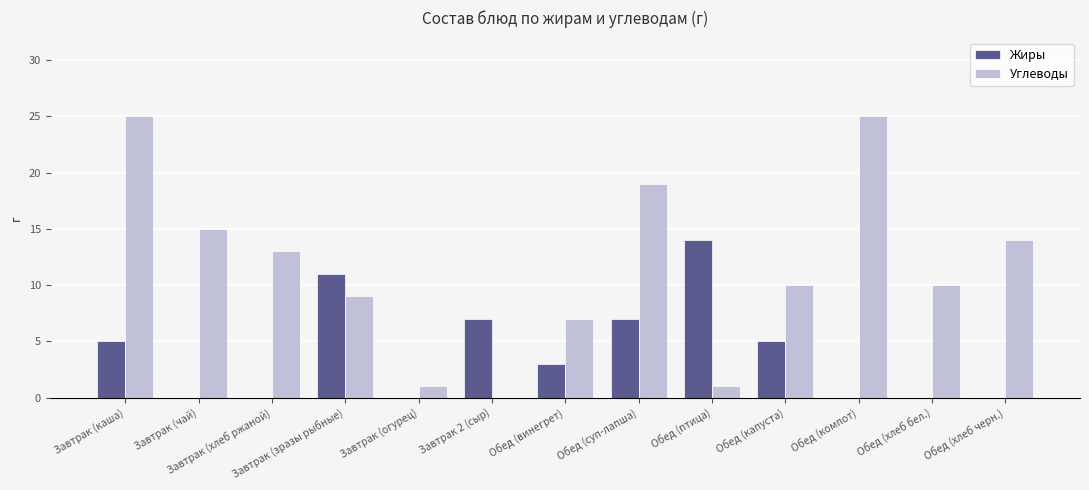

Is it true that Жиры equals 7 at Завтрак (каша)?

False